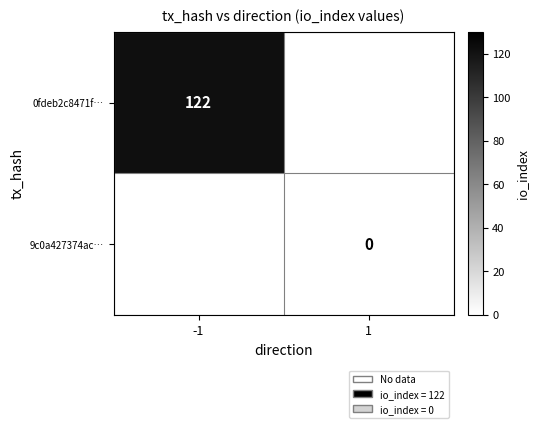

At which category does the chart reach its peak across all series?

-1